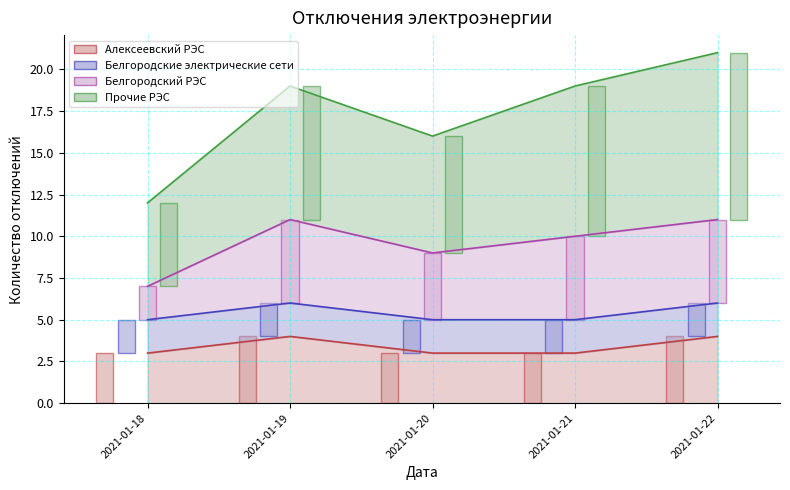

The Алексеевский РЭС series shows 6 at 2021-01-22. True or false?

False